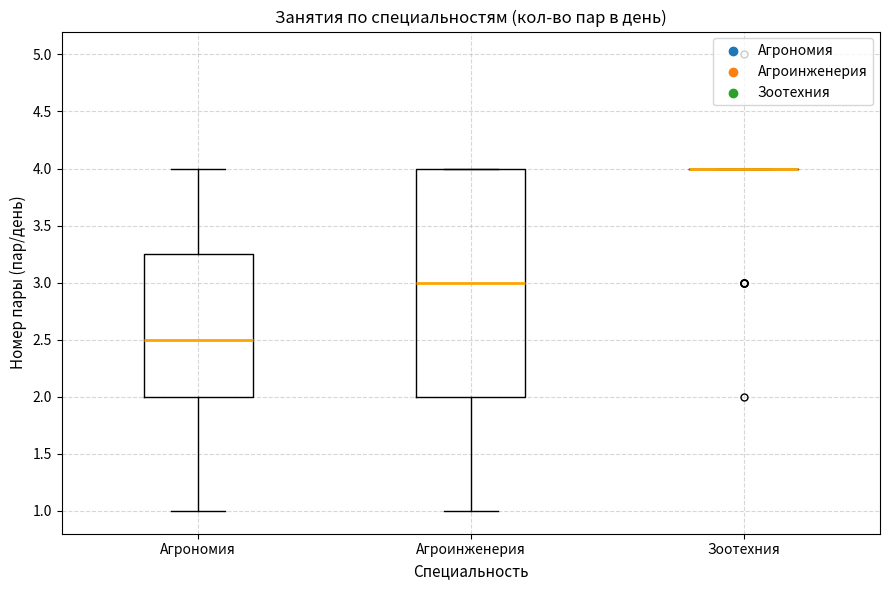

Where is the lower edge of the box for Агроинженерия on the y-axis? The values are not printed on the chart, so give them approximately, as read against the axis.

2.00